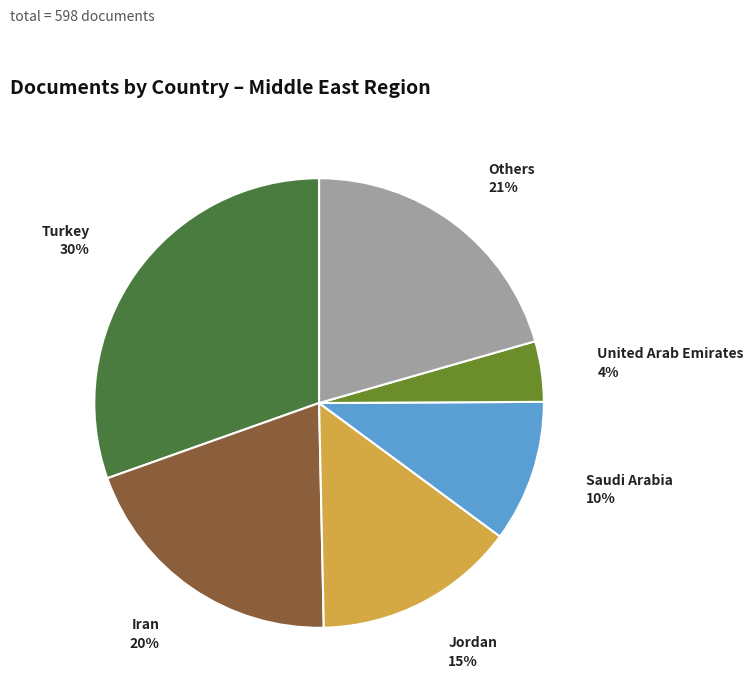

Which category has the biggest portion of the pie?

Turkey